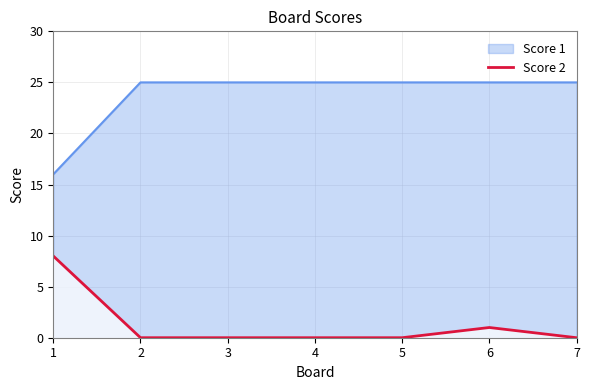

Reading left to right, list all the values displayed in this chart.

1=8	2=0	3=0	4=0	5=0	6=1	7=0